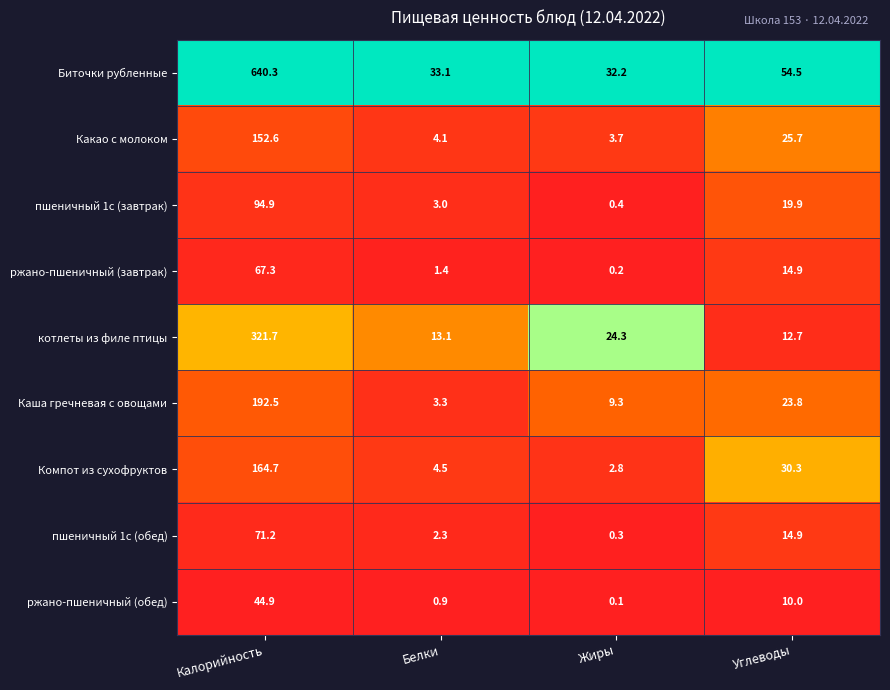

At which label is Биточки рубленные closest to 336?

Углеводы